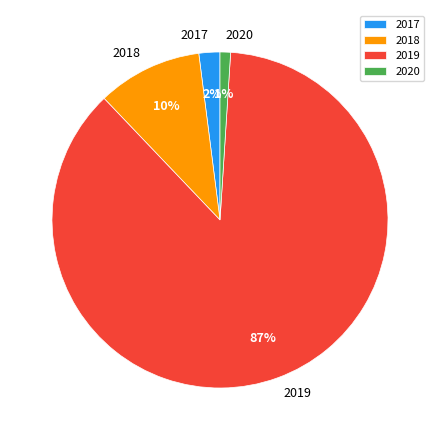

Count the number of slices in the pie.

4